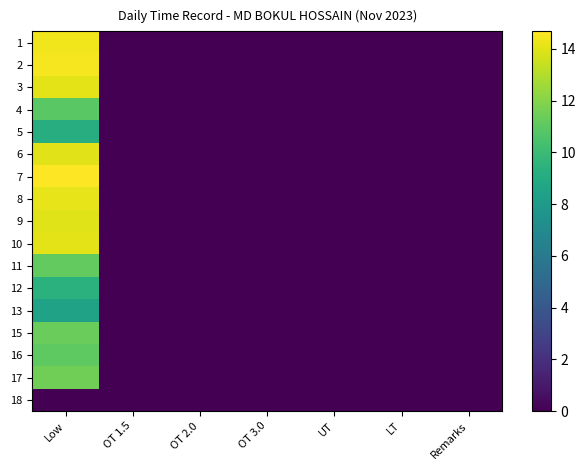

Rank the series at UT from highest to lowest value.

1, 2, 3, 4, 5, 6, 7, 8, 9, 10, 11, 12, 13, 15, 16, 17, 18